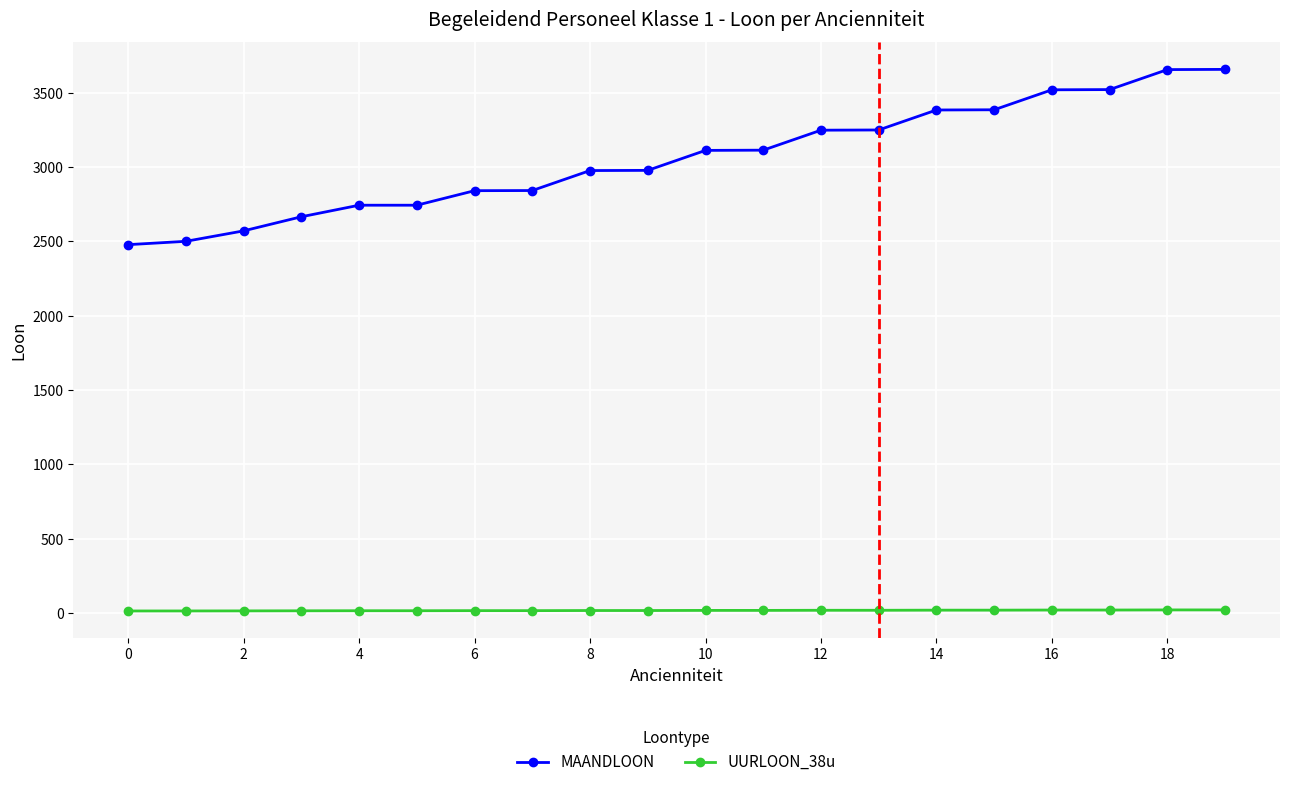

True or false: UURLOON_38u and MAANDLOON intersect in this chart.

False